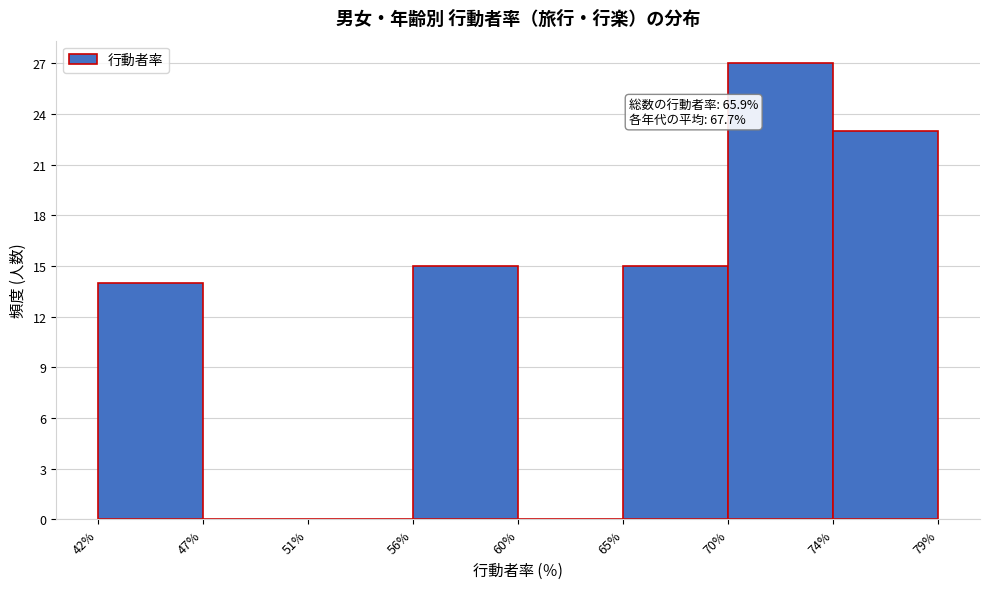

Reading right to left, what are all the values shown in this chart?

79%=23	70%=27	65%=15	60%=0	56%=15	51%=0	47%=0	42%=14